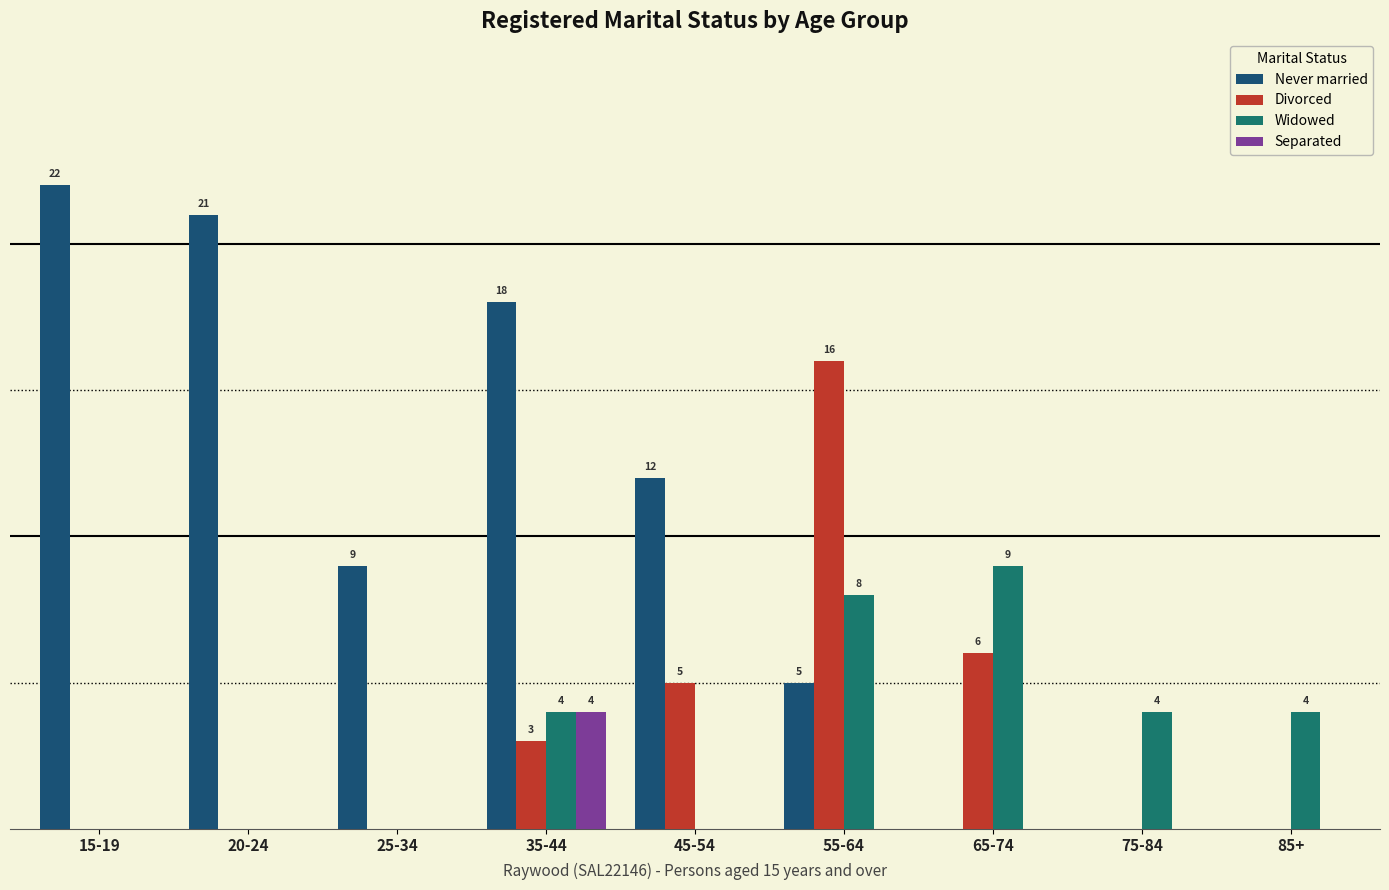

What are all the series names shown in the legend?

Never married, Divorced, Widowed, Separated